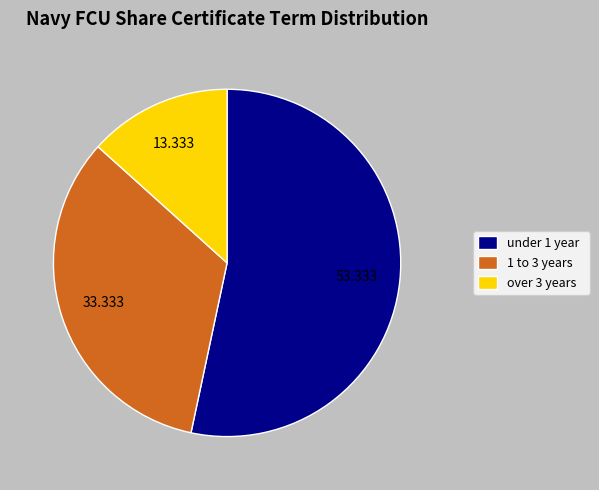

Do 1 to 3 years and over 3 years together represent more than half of the pie?

No